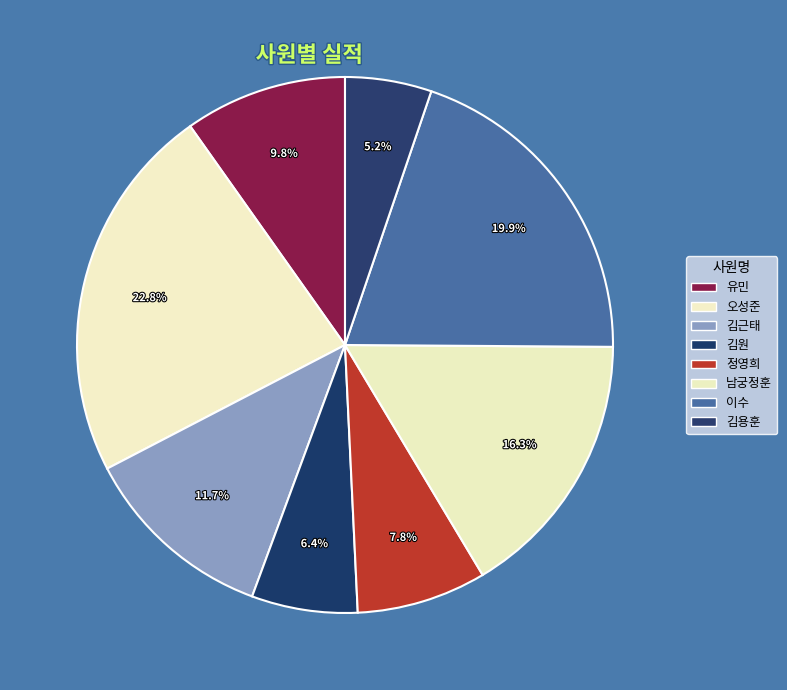

Does 정영희 represent more than half of the total?

No